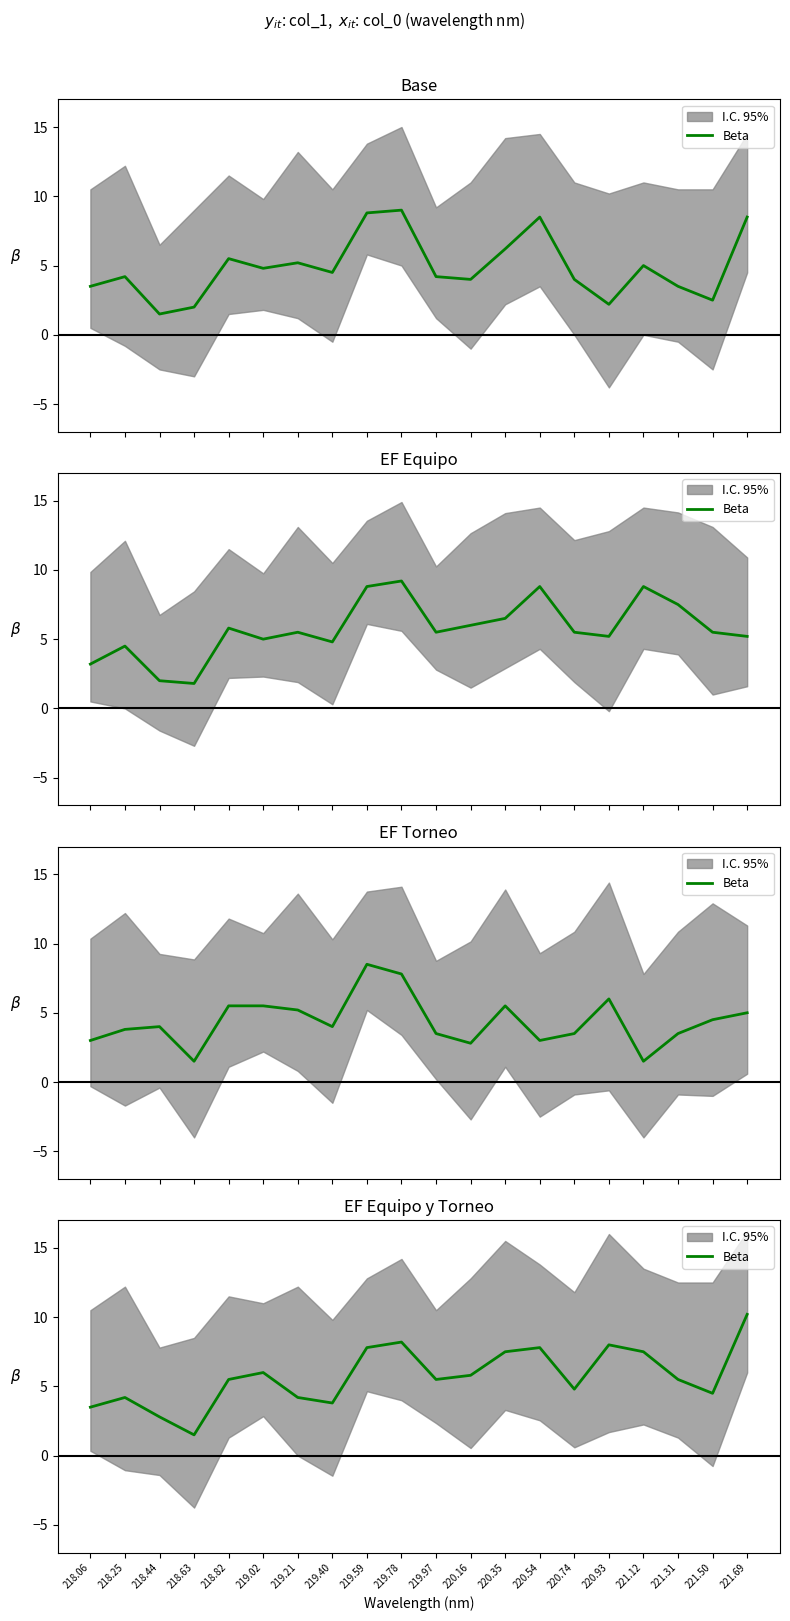

What is the difference between the values at 220.16 and 219.59?

2.0